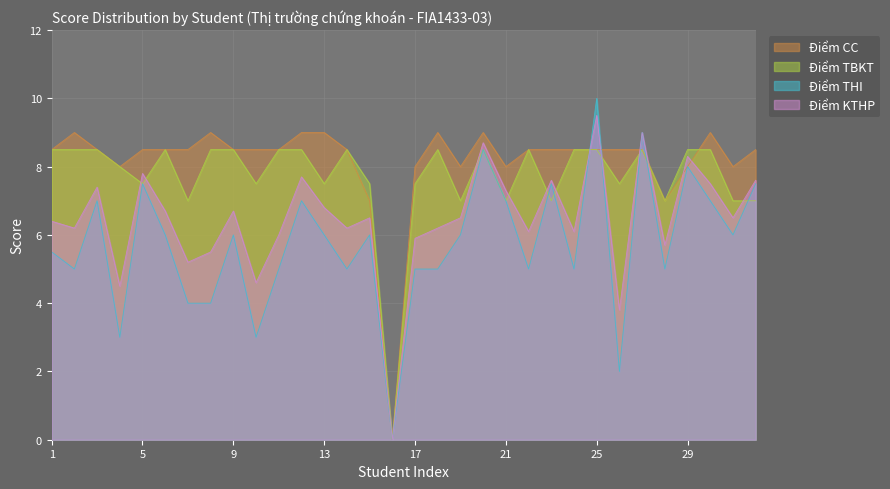

List the series in order of their overall mean, highest first.

Điểm CC, Điểm TBKT, Điểm KTHP, Điểm THI